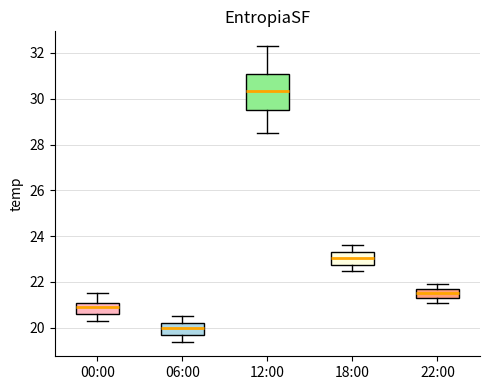

Reading left to right, read every box against the y-axis: the position of its median line, the range the box covers, and the ends of its whiskers. The values are not printed on the chart, so give them approximately, as read against the axis.

00:00: median 21.0, box 20.6 to 21.2, whiskers 20.4 to 21.6
06:00: median 20.0, box 19.8 to 20.2, whiskers 19.4 to 20.6
12:00: median 30.4, box 29.6 to 31.0, whiskers 28.6 to 32.4
18:00: median 23.0, box 22.8 to 23.4, whiskers 22.6 to 23.6
22:00: median 21.6, box 21.4 to 21.8, whiskers 21.2 to 22.0